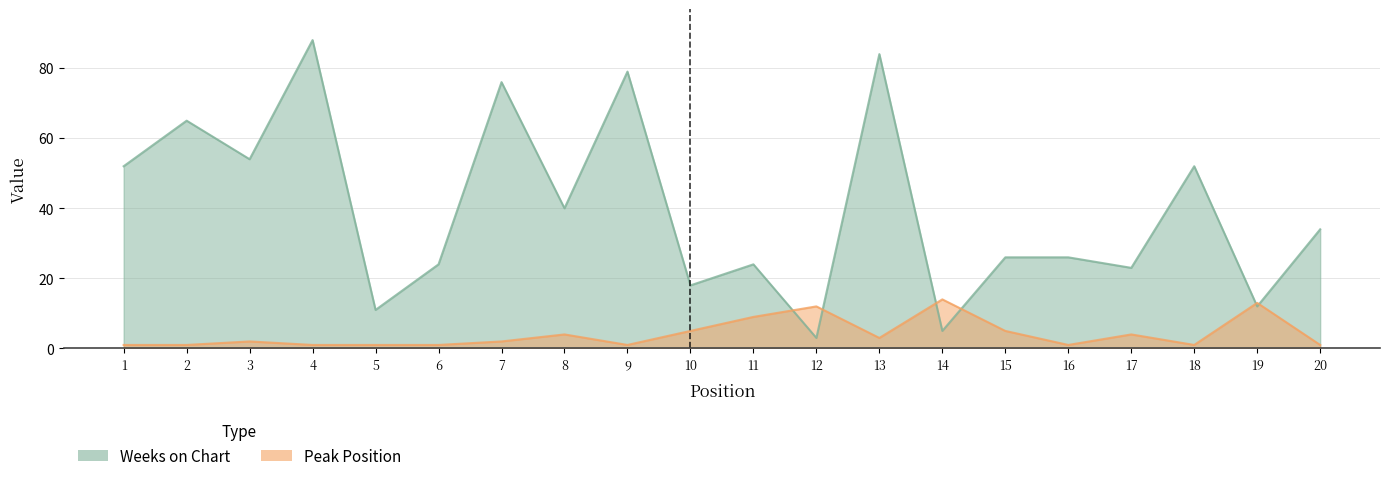

What is the spread (max minus min) of values at 14?

9